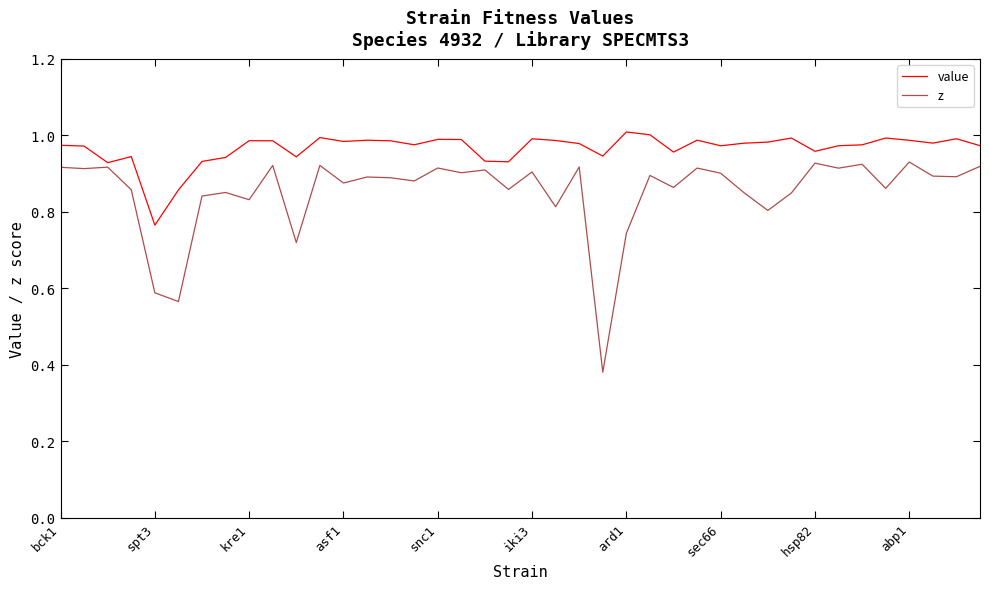

Which series has the largest total across all categories?

value